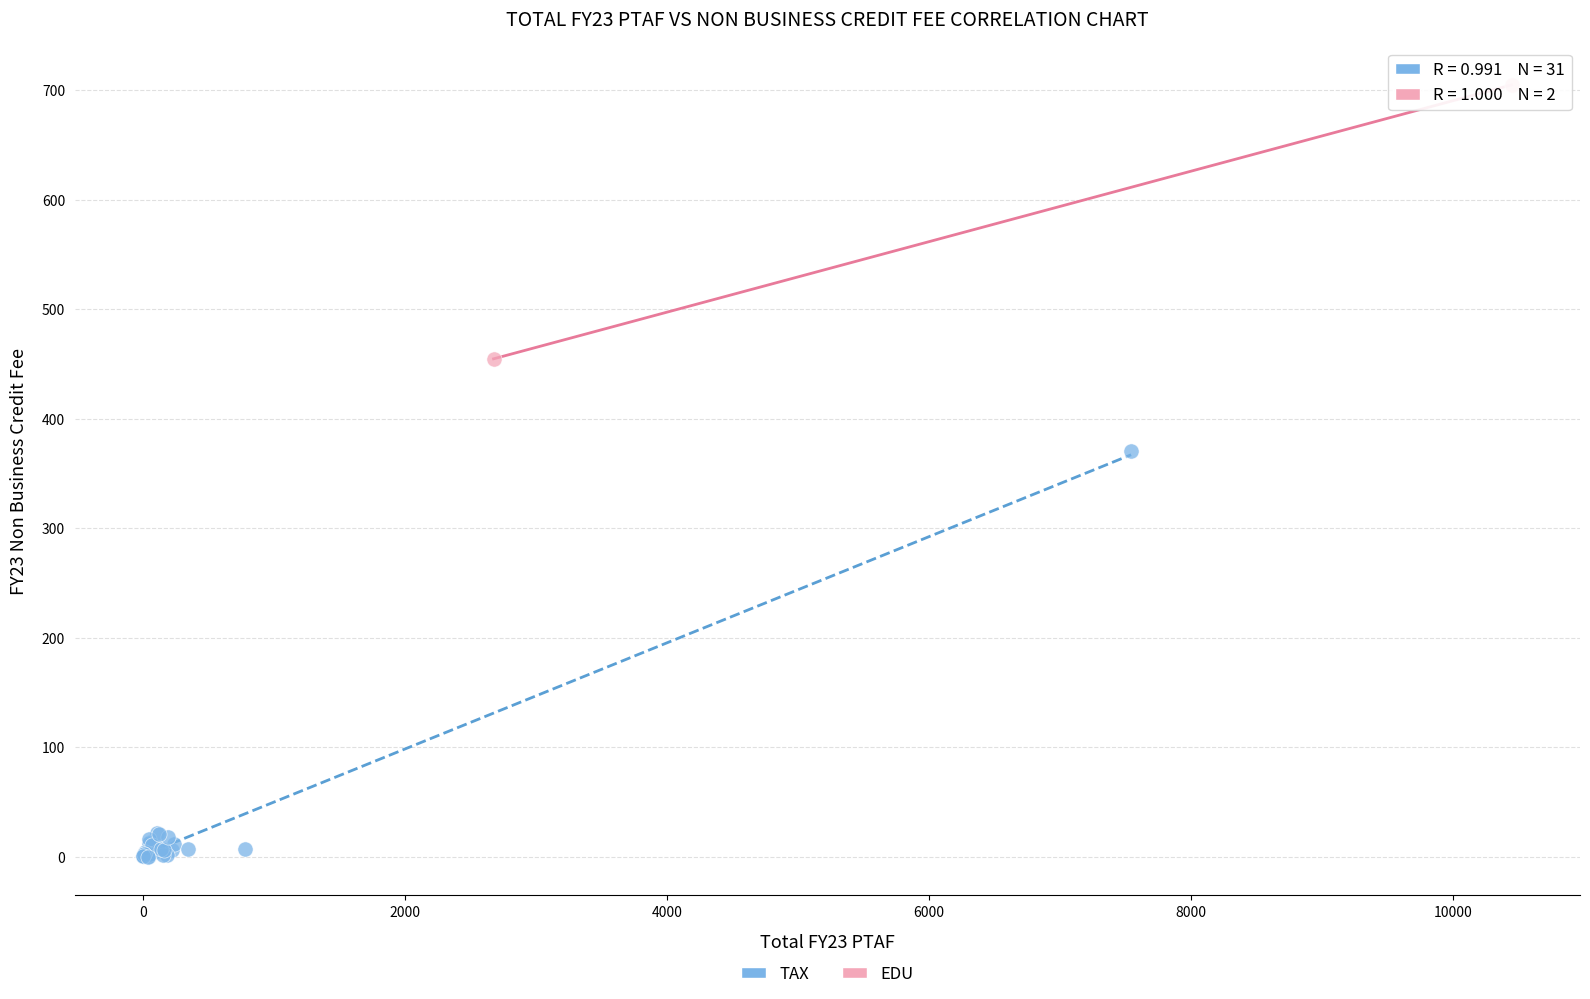

What are all the series names shown in the legend?

TAX, EDU